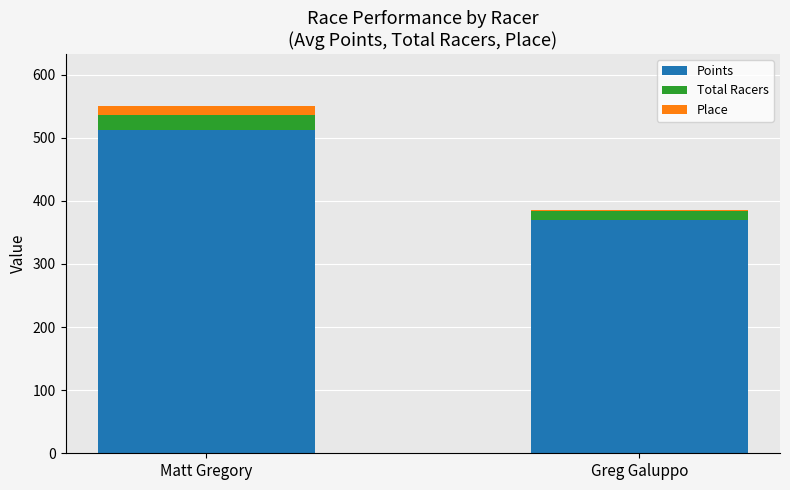

What is the maximum value for Points?

511.4